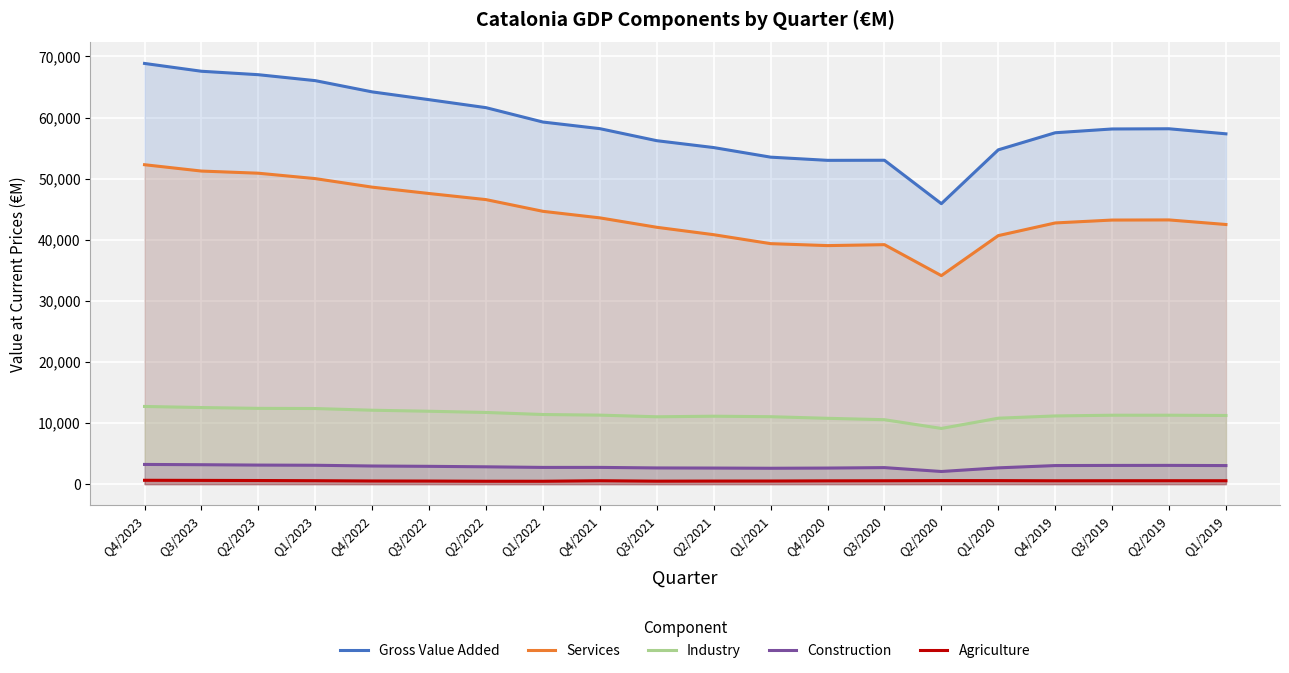

Reading right to left, transcribe all the data shown in this chart.

Gross Value Added: 57332	58159	58127	57507	54712	45901	53009	52993	53515	55084	56209	58178	59261	61613	62920	64196	66036	67008	67572	68851
Services: 42493	43242	43221	42747	40672	34127	39194	39039	39360	40825	42037	43579	44650	46566	47565	48606	50003	50887	51239	52277
Industry: 11238	11282	11280	11165	10794	9118	10549	10777	11039	11119	11027	11296	11396	11733	11931	12099	12377	12404	12537	12716
Construction: 3041	3071	3064	3042	2667	2072	2708	2634	2602	2634	2654	2742	2740	2838	2916	2971	3092	3121	3181	3226
Agriculture: 560	564	562	553	579	585	558	543	513	506	490	561	475	477	508	520	565	595	615	633